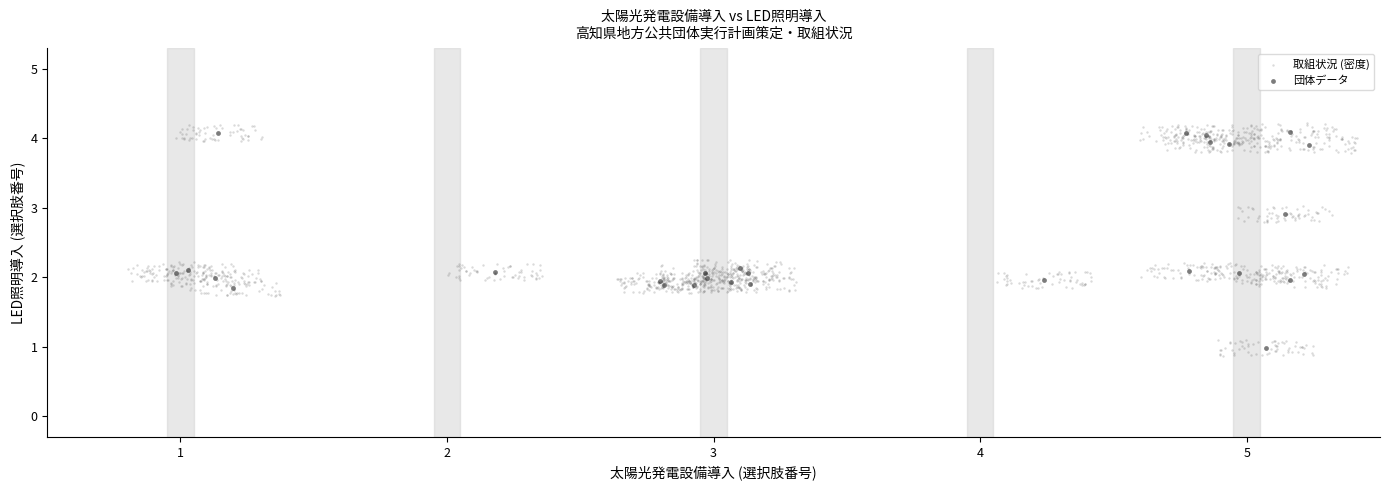

Which series has the widest spread of Y values?

取組状況 (密度)